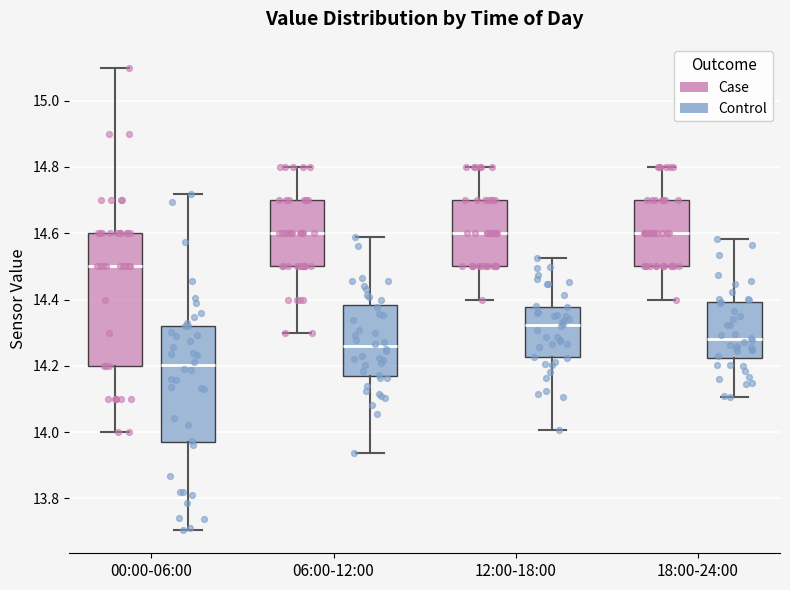

Where is the upper edge of the box for 18:00-24:00 (Case) on the y-axis? The values are not printed on the chart, so give them approximately, as read against the axis.

14.70